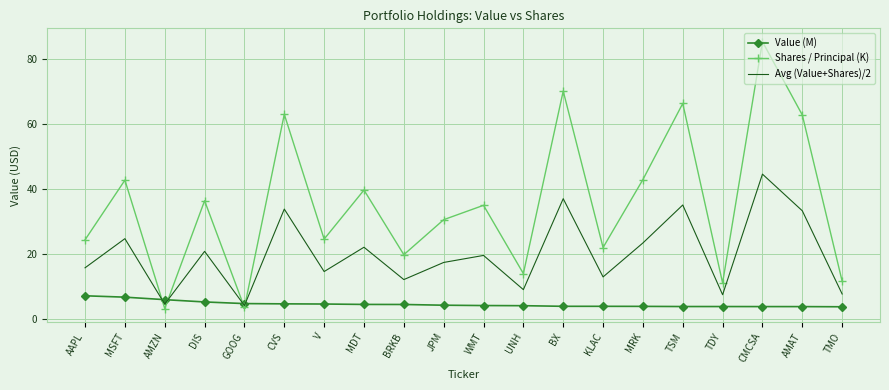

Which category has the highest value in the Avg (Value+Shares)/2 series?

CMCSA